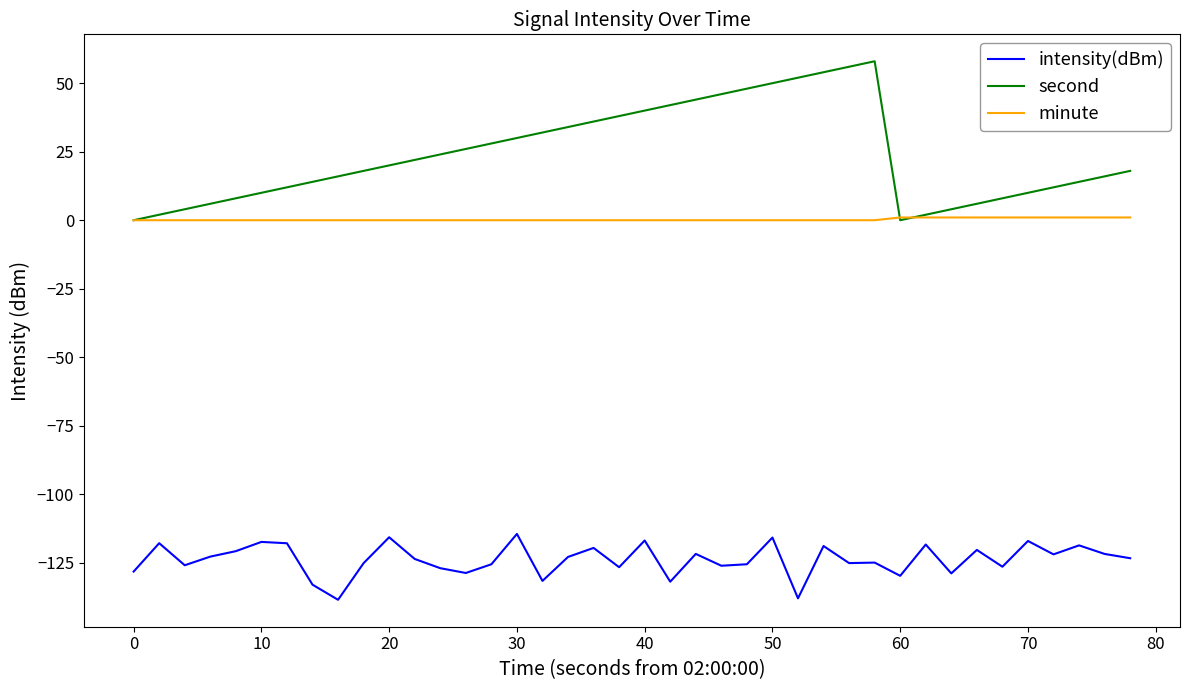

What is the difference between the second highest and minimum values in the minute series?

1.0